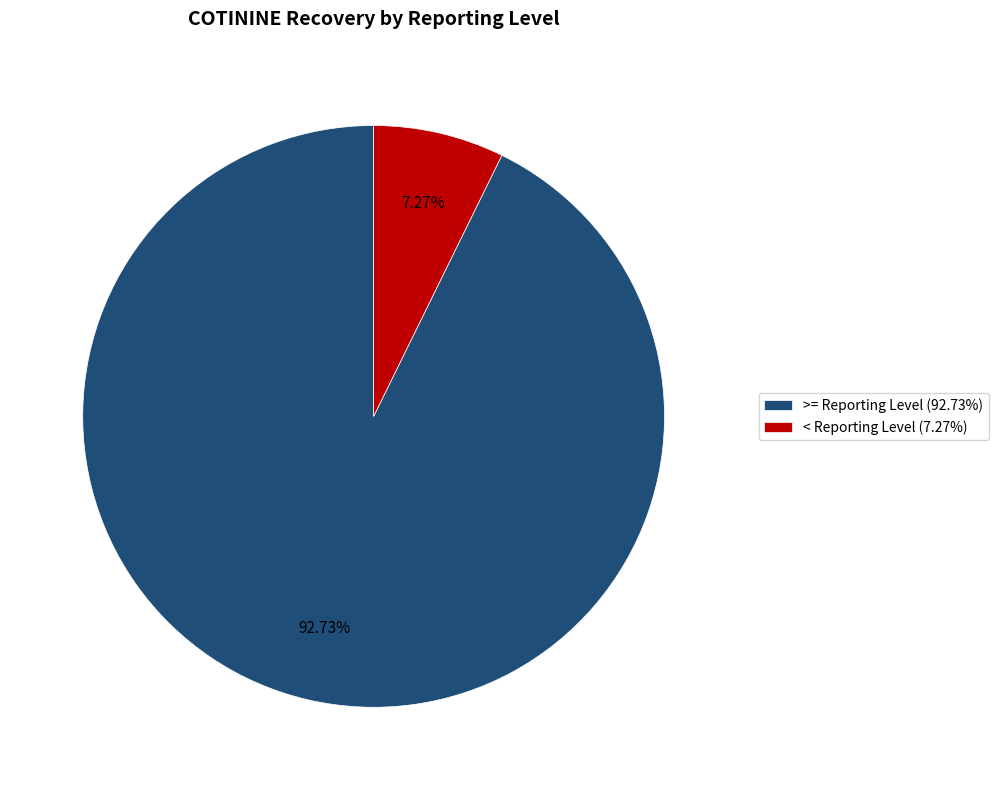

Do >= Reporting Level (92.73%) and < Reporting Level (7.27%) together represent more than half of the pie?

Yes